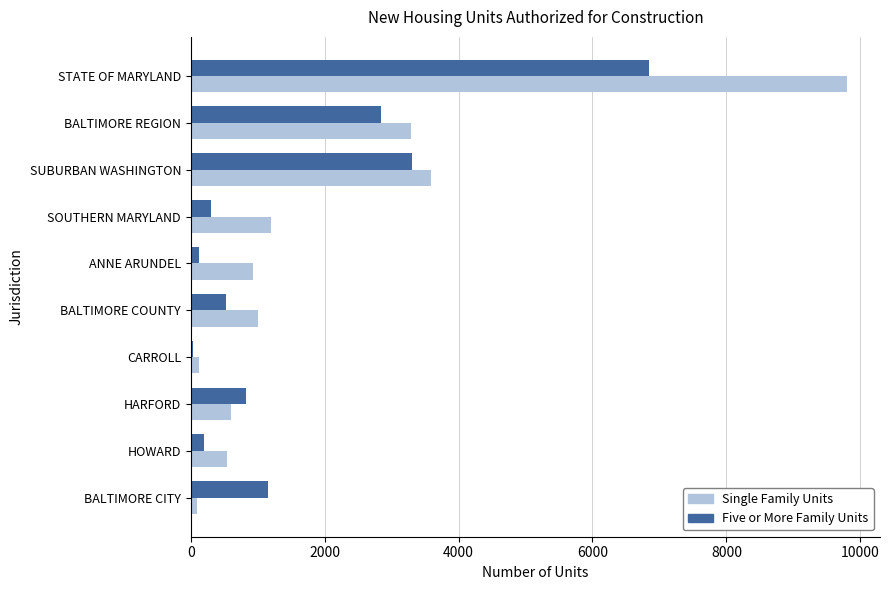

What is the greatest value displayed?

9804